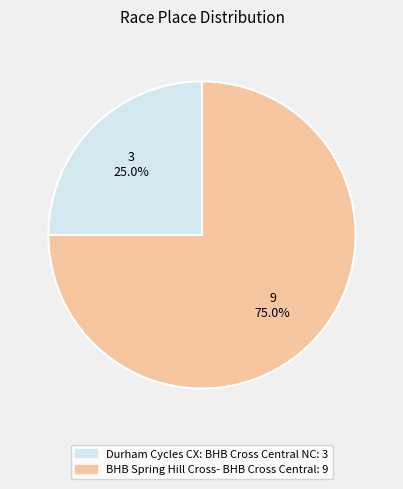

To the nearest percent, what percentage of the pie is Durham Cycles CX: BHB Cross Central NC?

25%